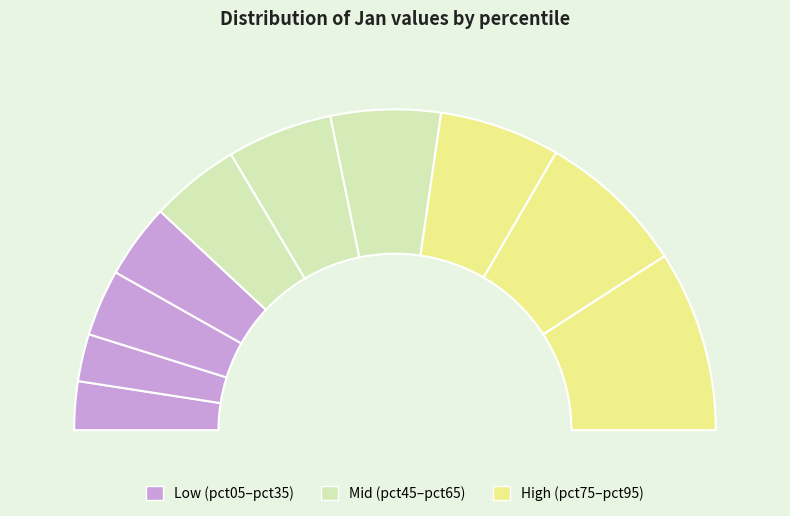

Which has a higher value, pct75 or pct35?

pct75